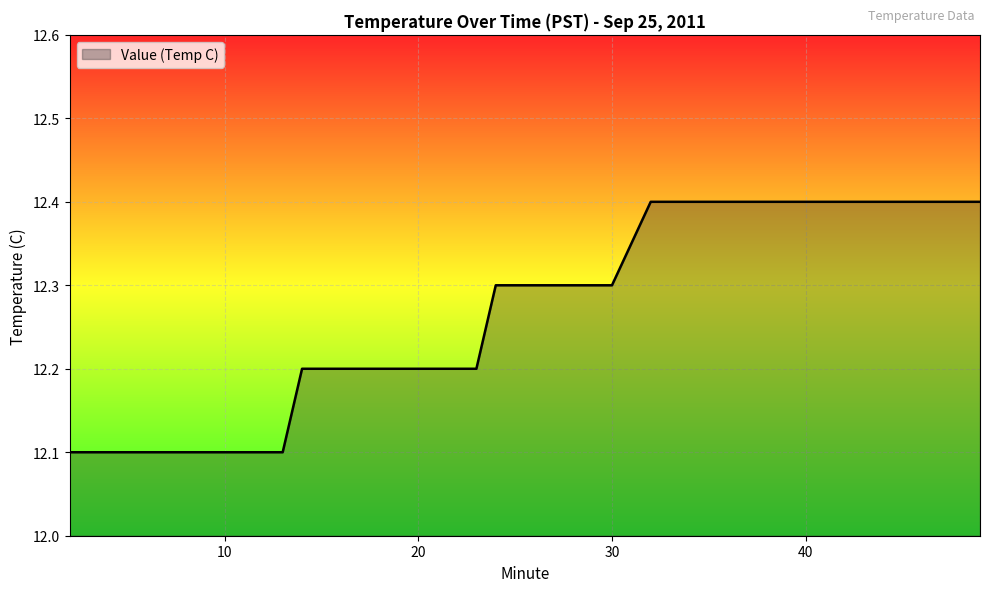

What is the maximum value shown in the chart?

12.4